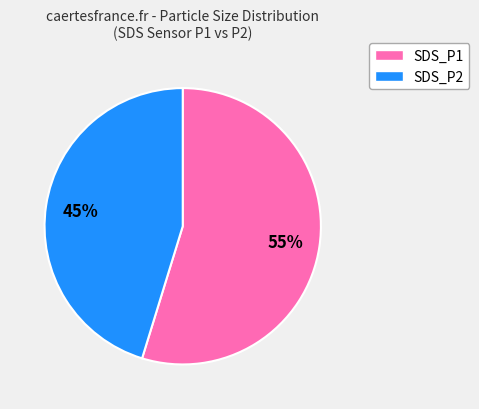

Combined, do SDS_P2 and SDS_P1 account for over 50%?

Yes